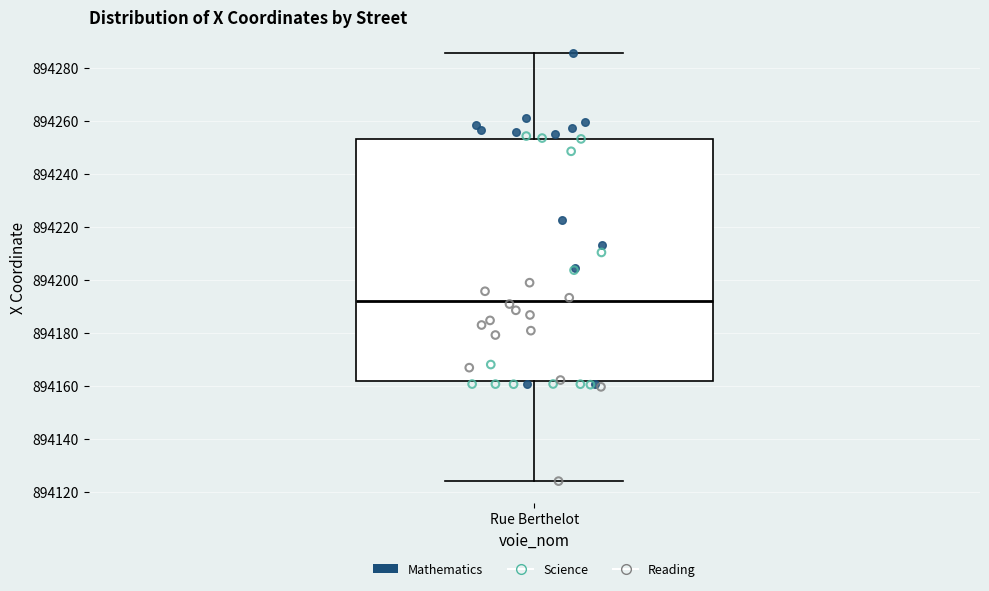

Transcribe this box plot: give where the median line is, the range the box spans, and where the two whiskers end, as read against the y-axis. The values are not printed on the chart, so give them approximately, as read against the axis.

median 894192, box 894162 to 894254, whiskers 894124 to 894286